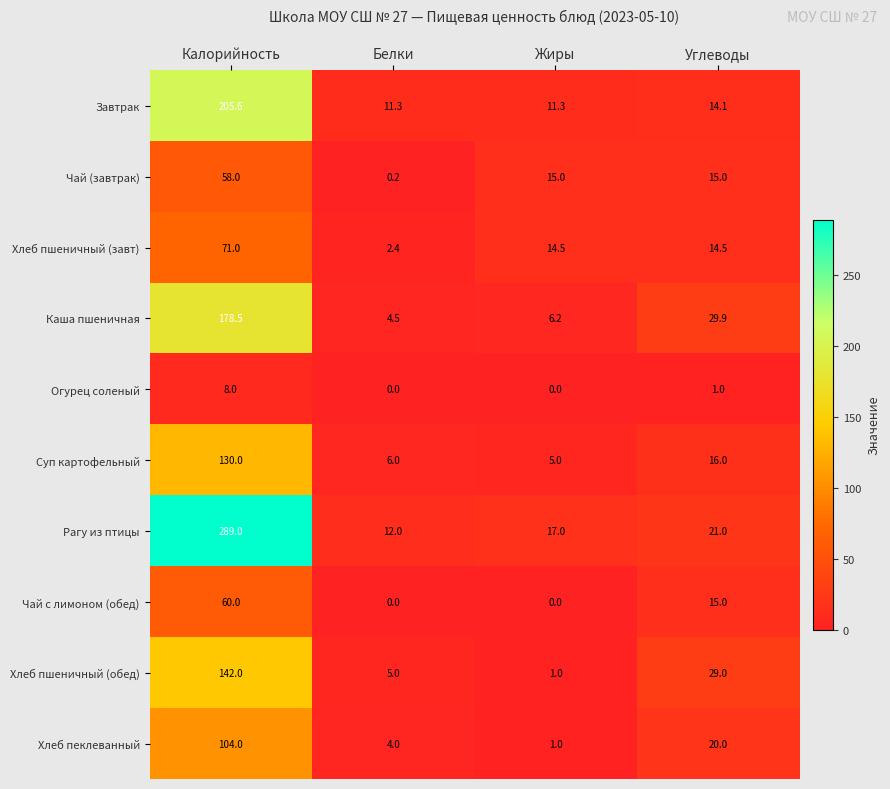

Which category has the highest value in the Каша пшеничная series?

Калорийность